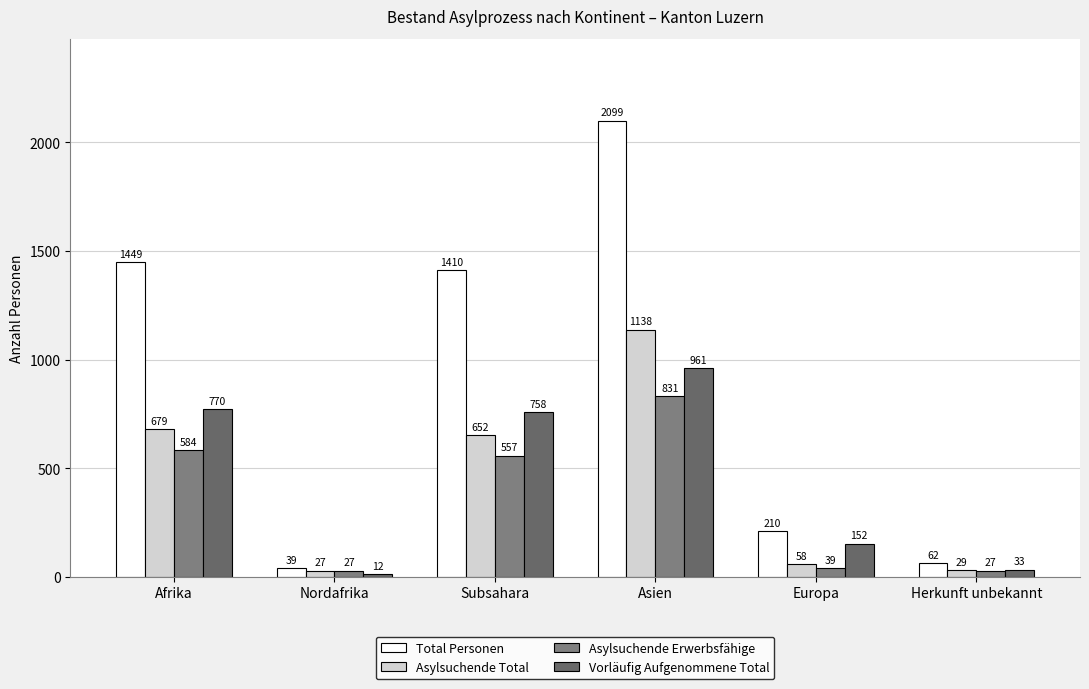

What is the spread (max minus min) of values at Asien?

1268